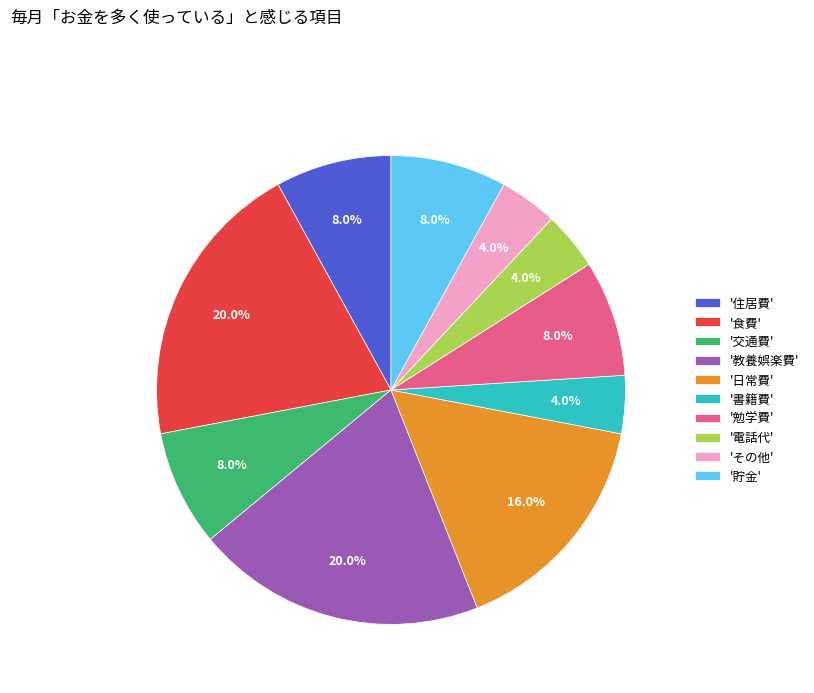

How many slices are in this pie chart?

10